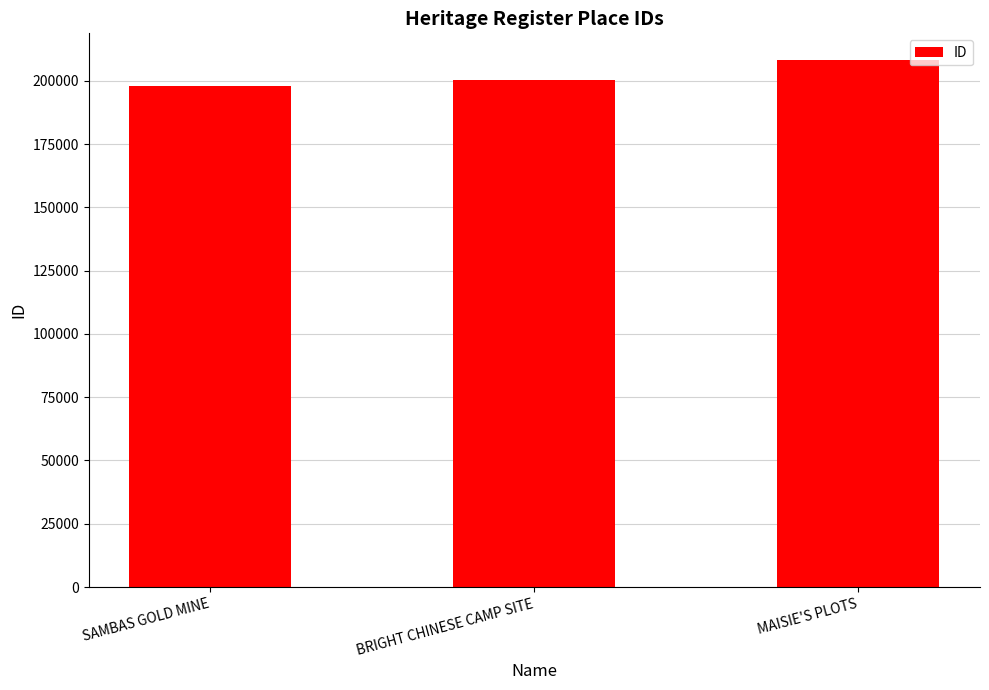

Which has a higher value, SAMBAS GOLD MINE or BRIGHT CHINESE CAMP SITE?

BRIGHT CHINESE CAMP SITE